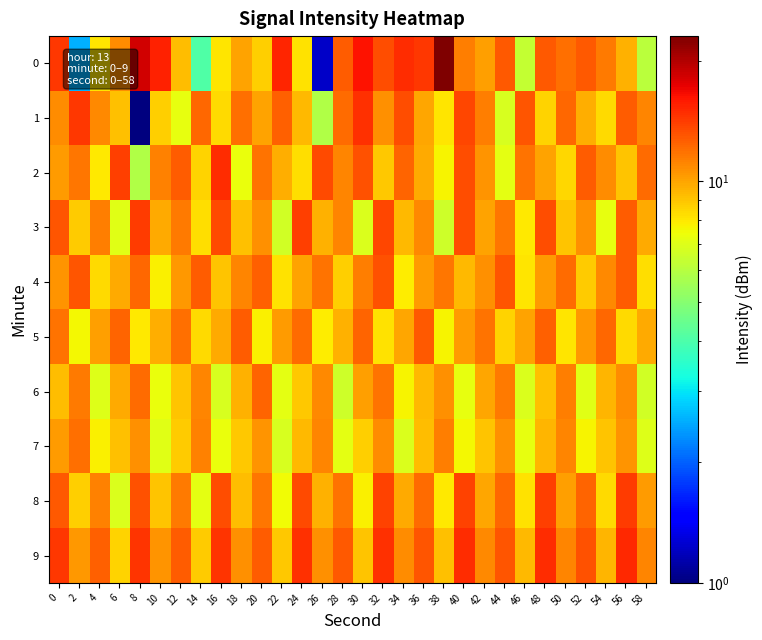

Reading right to left, what are all the values shown in this chart?

0: 58=6.1	56=9.6	54=11.6	52=12.9	50=11.9	48=12.8	46=6.3	44=12.9	42=10.2	40=11.4	38=23.0	36=14.3	34=15.0	32=13.3	30=16.3	28=12.6	26=1.2	24=8.2	22=15.3	20=8.7	18=10.1	16=8.1	14=4.0	12=9.2	10=15.5	8=18.3	6=10.8	4=8.1	2=2.6	0=14.4
1: 58=11.1	56=12.8	54=8.4	52=9.7	50=12.3	48=8.6	46=13.0	44=6.8	42=11.4	40=13.7	38=8.1	36=10.0	34=13.3	32=10.7	30=14.8	28=12.2	26=5.9	24=9.4	22=12.6	20=10.0	18=11.9	16=8.4	14=12.2	12=7.2	10=8.7	8=1.0	6=9.1	4=10.9	2=14.4	0=10.8
2: 58=12.2	56=9.1	54=10.9	52=12.7	50=8.5	48=10.1	46=11.8	44=7.2	42=10.6	40=13.3	38=7.7	36=9.8	34=12.4	32=8.9	30=13.2	28=11.1	26=13.6	24=8.3	22=9.7	20=11.9	18=7.4	16=15.0	14=8.6	12=12.8	10=11.3	8=5.9	6=14.1	4=8.0	2=11.7	0=10.3
3: 58=9.8	56=12.8	54=7.3	52=10.7	50=9.1	48=13.4	46=8.0	44=11.7	42=10.1	40=13.3	38=6.6	36=11.0	34=9.4	32=13.7	30=6.9	28=11.2	26=9.6	24=14.0	22=6.7	20=10.8	18=9.2	16=13.5	14=8.3	12=11.6	10=9.9	8=14.3	6=7.1	4=11.4	2=8.8	0=13.0
4: 58=8.3	56=12.8	54=11.0	52=8.8	50=12.1	48=10.4	46=8.1	44=13.0	42=10.8	40=9.4	38=11.7	36=10.3	34=7.9	32=13.2	30=11.4	28=8.7	26=11.9	24=10.1	22=8.2	20=12.6	18=11.2	16=9.0	14=12.7	12=10.5	10=7.8	8=12.3	6=9.9	4=8.4	2=13.1	0=10.6
5: 58=9.8	56=8.4	54=12.3	52=10.5	50=8.1	48=12.6	46=10.1	44=8.6	42=11.9	40=10.3	38=7.7	36=12.9	34=10.0	32=8.2	30=12.4	28=9.6	26=7.9	24=12.2	22=10.4	20=7.8	18=12.7	16=9.9	14=8.4	12=12.0	10=9.7	8=8.0	6=12.5	4=10.2	2=7.6	0=11.8
6: 58=6.7	56=10.9	54=9.5	52=7.1	50=11.4	48=9.2	46=6.9	44=11.6	42=10.0	40=7.3	38=10.7	36=9.4	34=7.7	32=11.8	30=10.2	28=6.6	26=11.0	24=8.9	22=7.2	20=12.4	18=9.6	16=6.8	14=11.2	12=9.1	10=7.4	8=12.1	6=9.8	4=7.0	2=11.5	0=9.3
7: 58=7.0	56=10.6	54=9.1	52=7.7	50=11.2	48=9.5	46=7.3	44=10.7	42=9.0	40=7.6	38=11.4	36=9.3	34=6.9	32=10.9	30=8.7	28=7.2	26=11.1	24=9.4	22=6.8	20=10.6	18=8.9	16=7.4	14=11.3	12=8.8	10=7.1	8=10.8	6=9.2	4=7.8	2=12.0	0=10.4
8: 58=10.4	56=14.2	54=8.4	52=12.4	50=10.2	48=14.0	46=8.2	44=12.3	42=10.0	40=13.9	38=8.0	36=12.1	34=9.8	32=13.8	30=7.8	28=11.9	26=9.6	24=13.6	22=7.5	20=11.7	18=9.3	16=13.4	14=7.2	12=11.5	10=9.0	8=13.2	6=6.9	4=11.3	2=8.7	0=12.9
9: 58=11.2	56=15.1	54=9.5	52=13.2	50=11.1	48=15.0	46=9.4	44=13.1	42=11.0	40=14.9	38=9.2	36=13.0	34=10.9	32=14.8	30=9.1	28=12.9	26=10.8	24=14.7	22=8.9	20=12.8	18=10.7	16=14.6	14=8.8	12=12.7	10=10.6	8=14.5	6=8.6	4=12.6	2=10.5	0=14.4